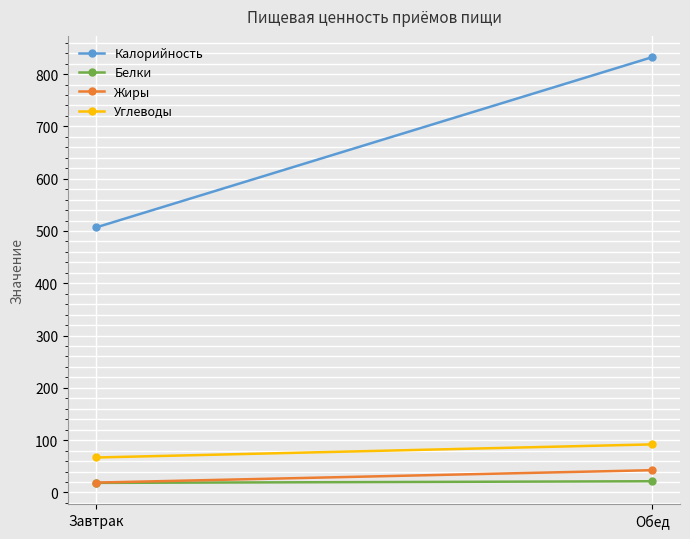

Is it true that Белки equals 24.6 at Завтрак?

False